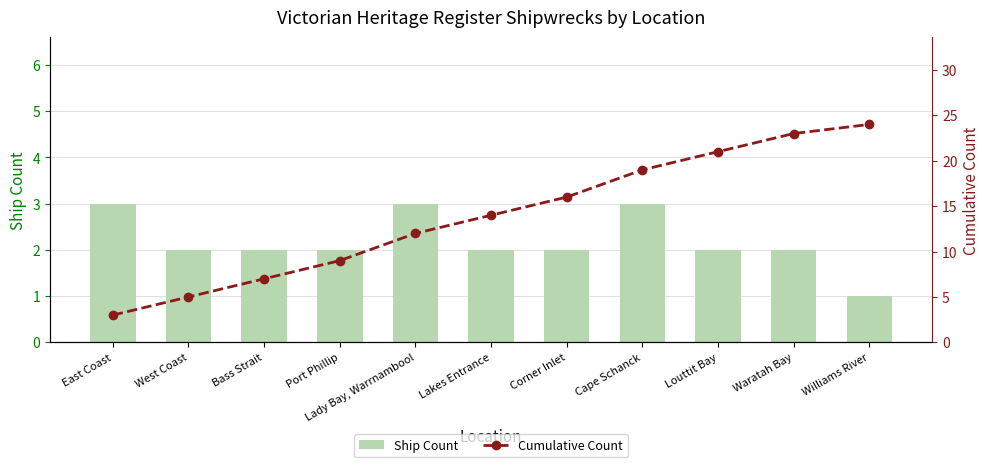

Rank the categories by Cumulative Count value from lowest to highest.

East Coast, West Coast, Bass Strait, Port Phillip, Lady Bay, Warrnambool, Lakes Entrance, Corner Inlet, Cape Schanck, Louttit Bay, Waratah Bay, Williams River